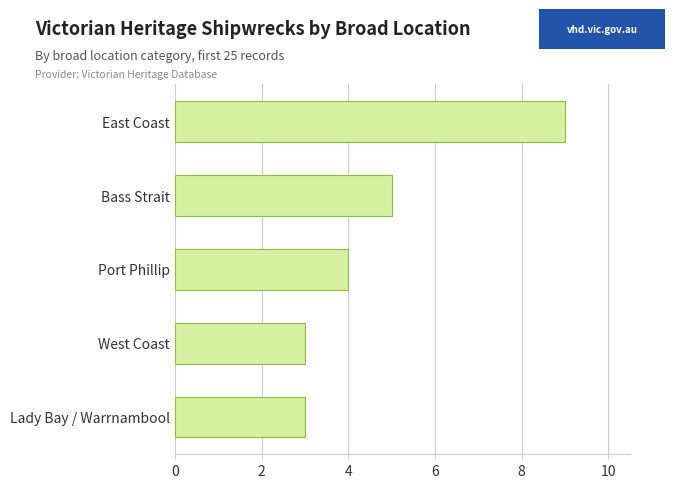

Reading top to bottom, extract all data points from this chart.

East Coast=9	Bass Strait=5	Port Phillip=4	West Coast=3	Lady Bay / Warrnambool=3